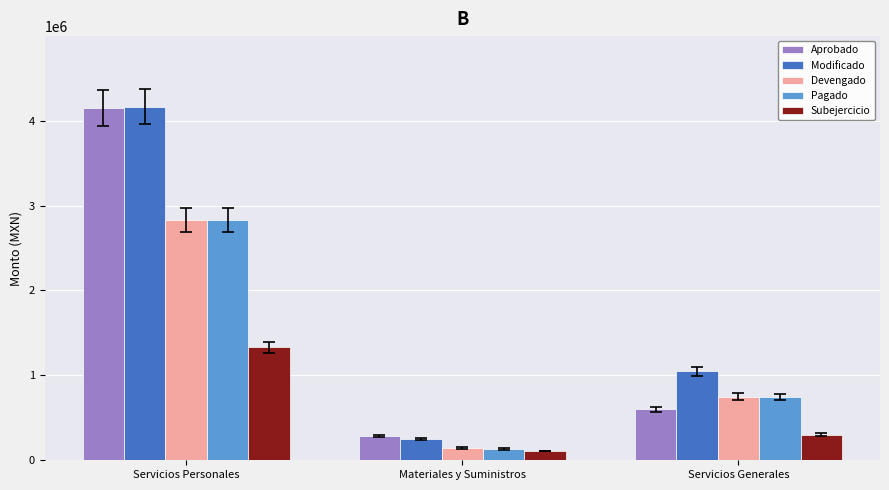

What is the difference between the maximum and minimum values in the Pagado series?

2698740.0